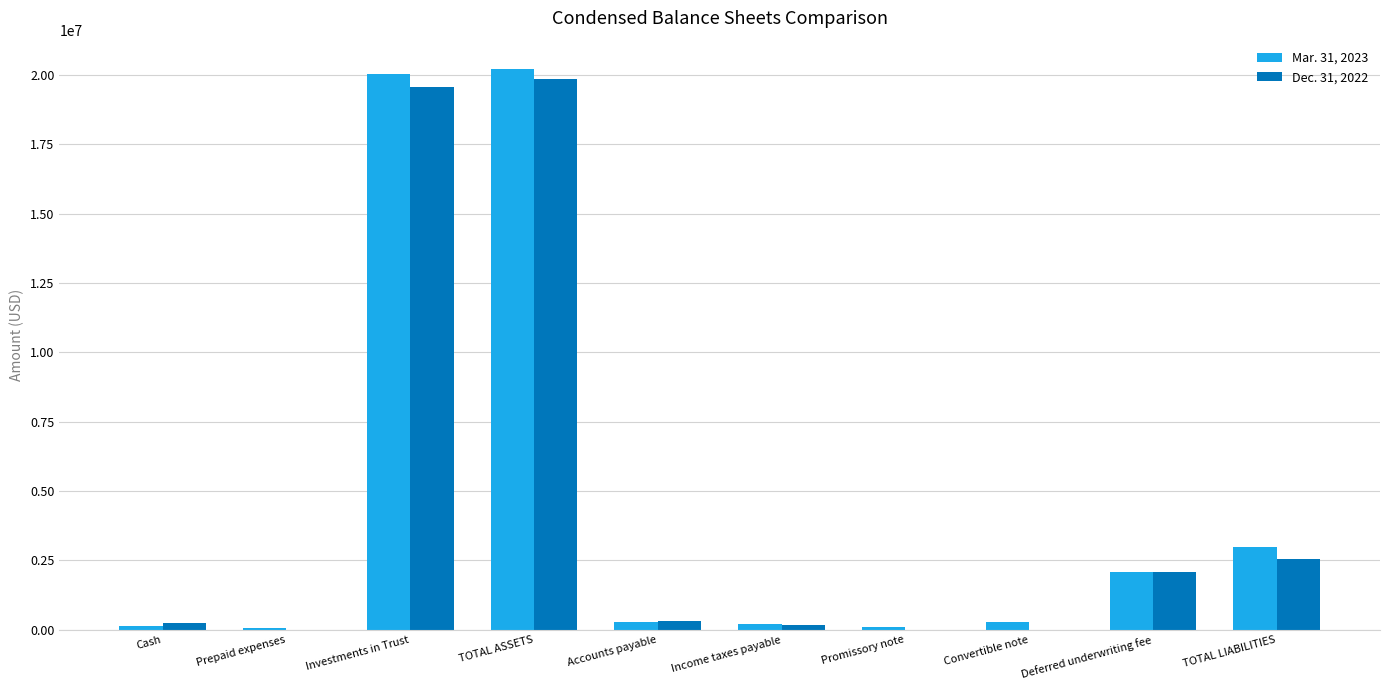

What is the average value of the Mar. 31, 2023 series?

4642899